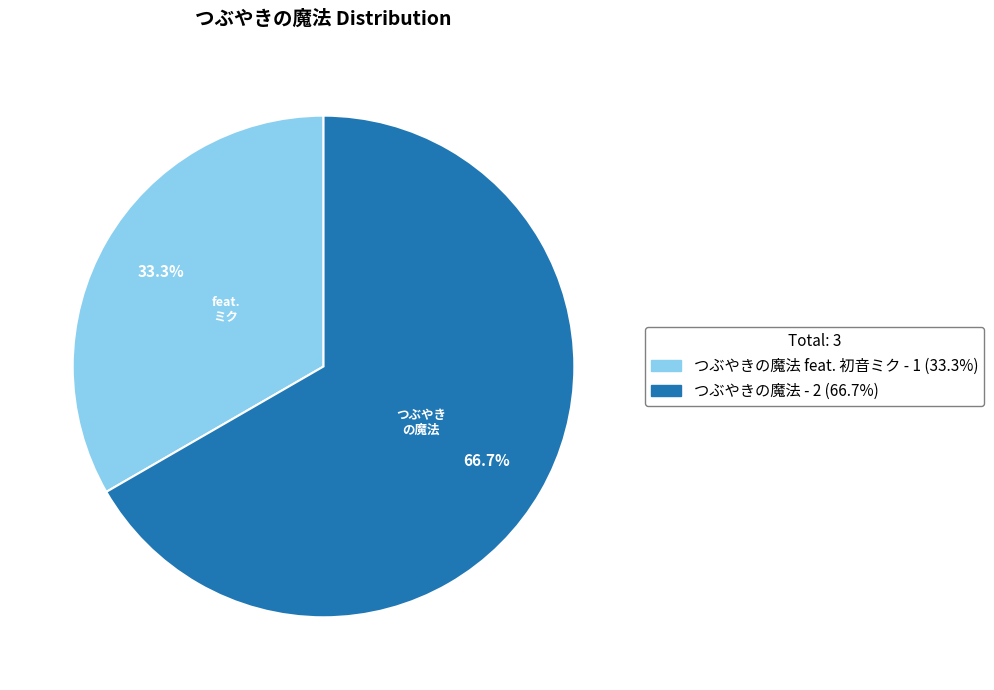

Is there a majority slice in this chart?

Yes